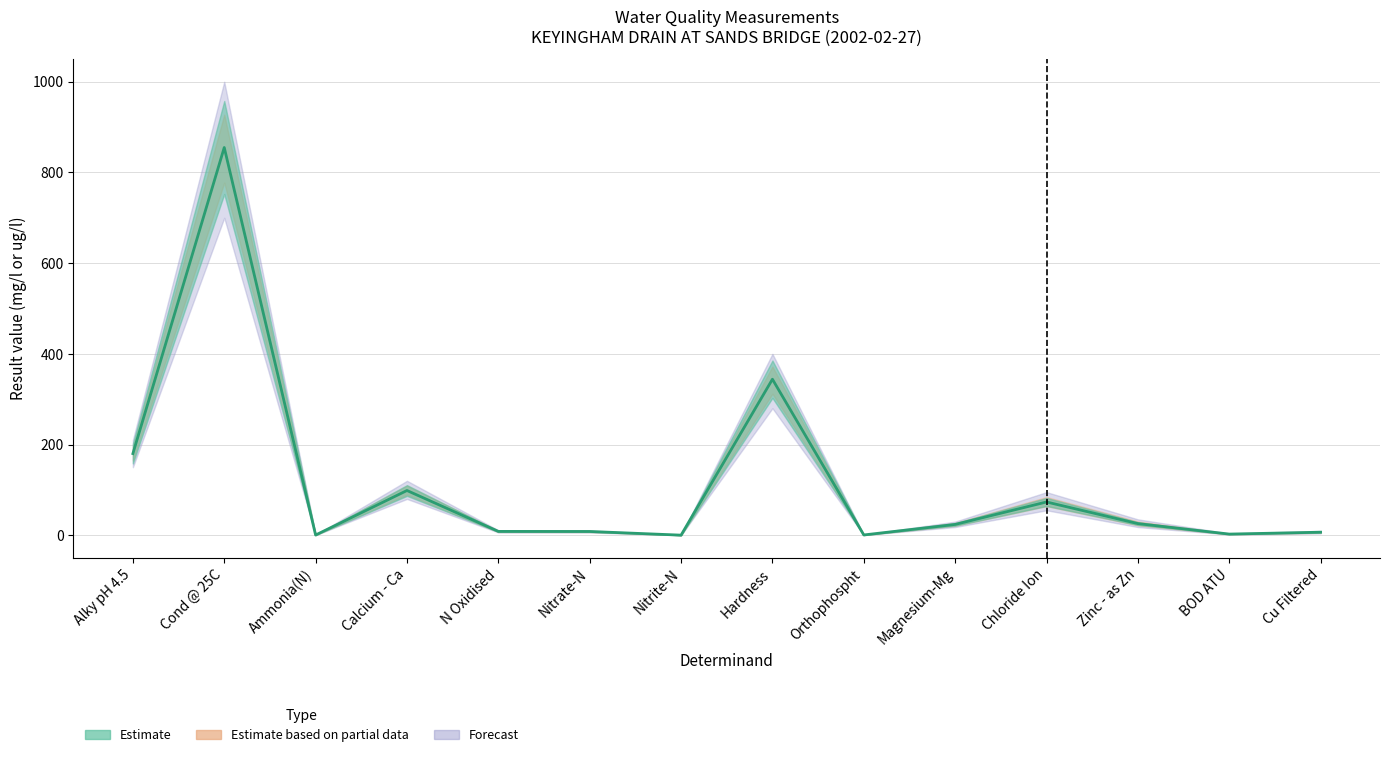

What is the smallest value displayed?

0.2